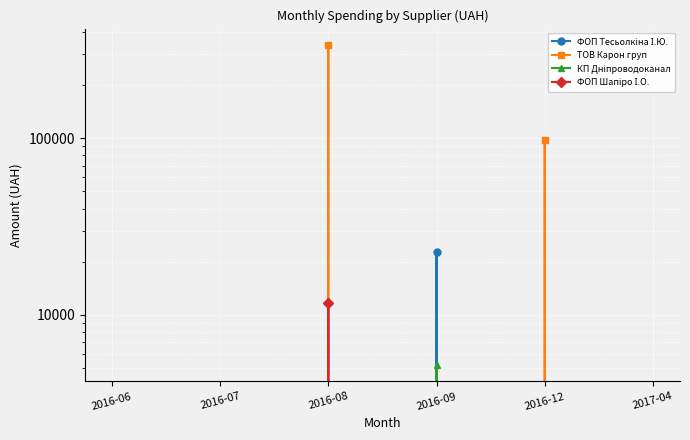

What is the sum of all ФОП Тесьолкіна І.Ю. values?

22568.5